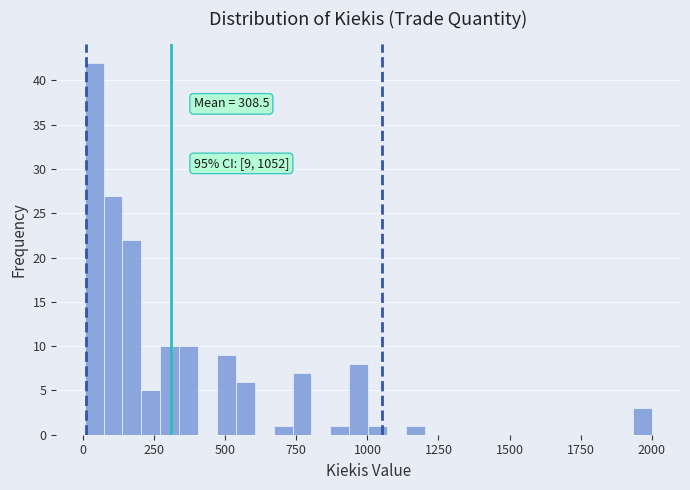

Read against the x-axis, roughly where is the centre of the tallest bar?

50